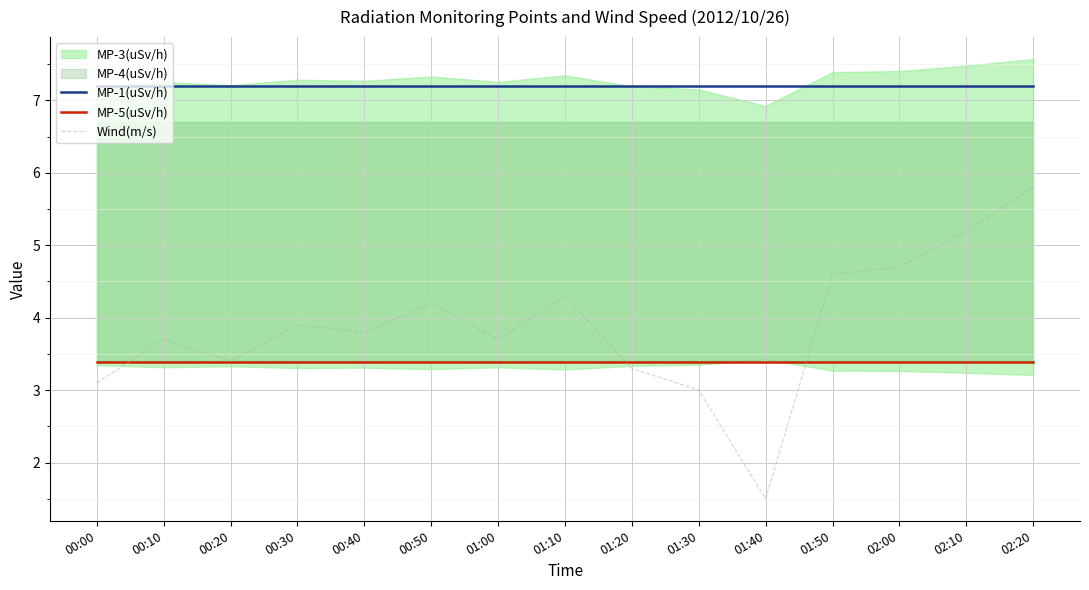

How many lines are shown in the chart?

3